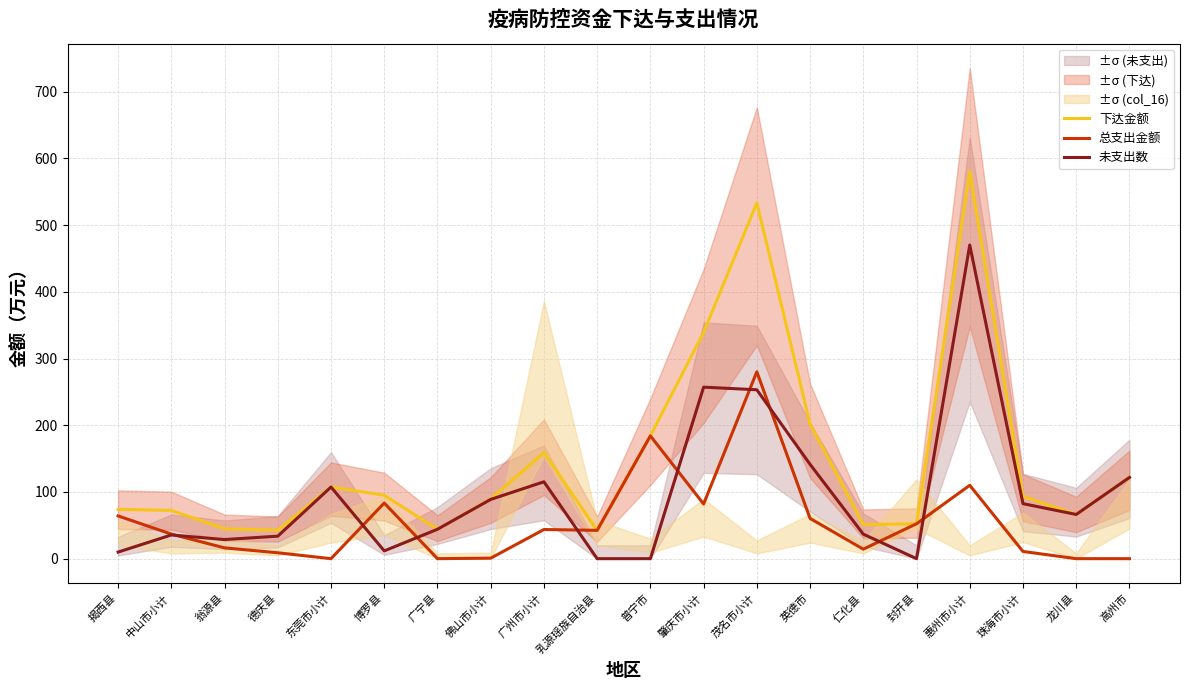

The 总支出金额 series shows 187.5 at 龙川县. True or false?

False